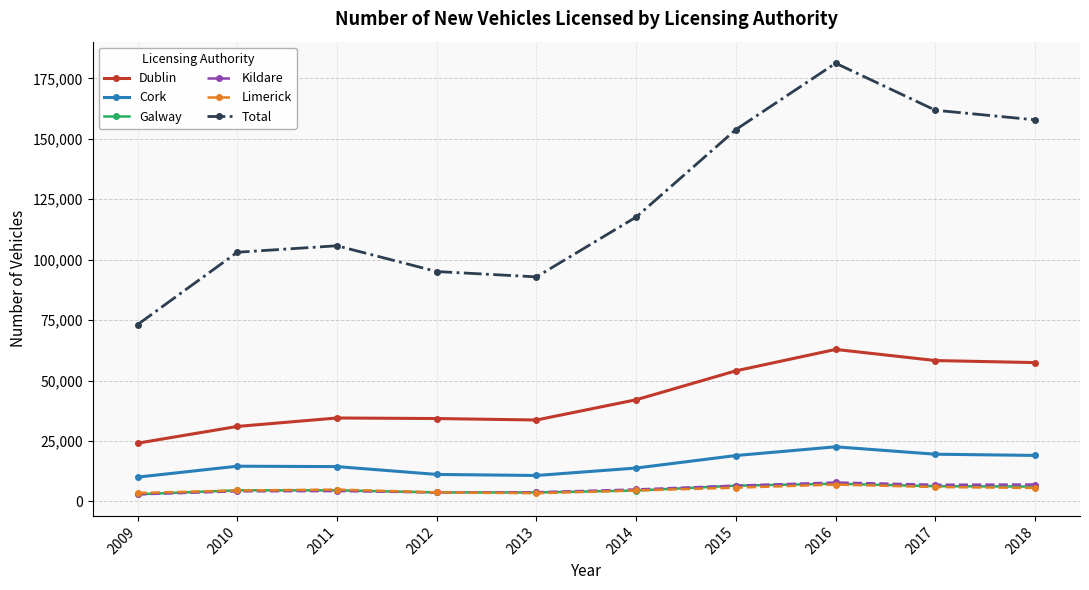

Between 2009 and 2017, which series saw the biggest shift?

Total